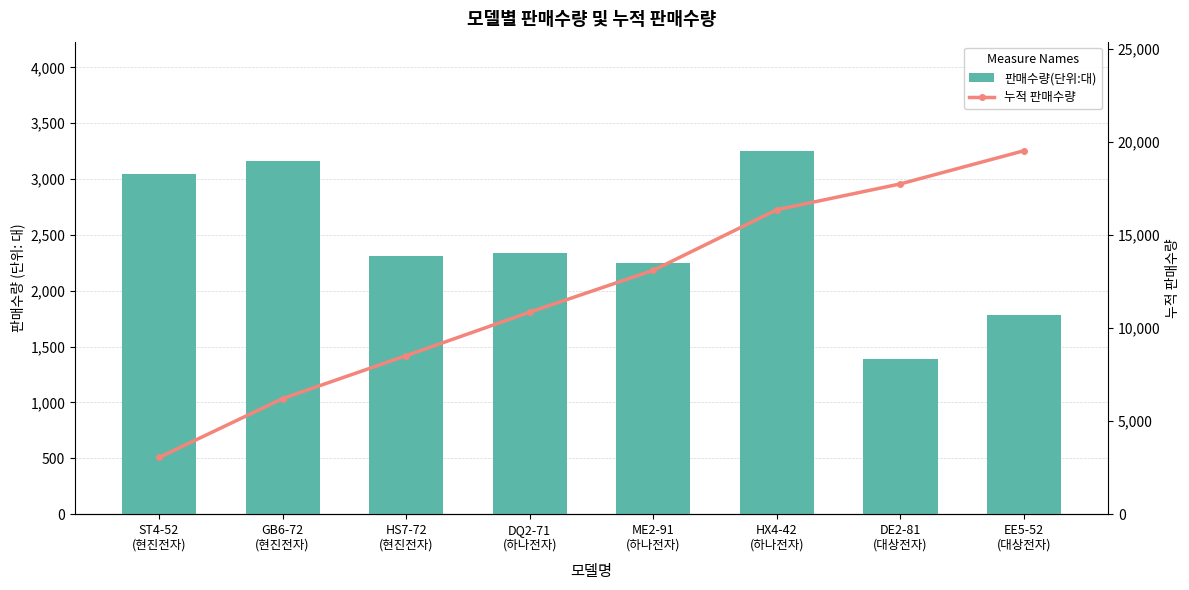

What is the difference between the 판매수량(단위:대) values at GB6-72
(현진전자) and HS7-72
(현진전자)?

857